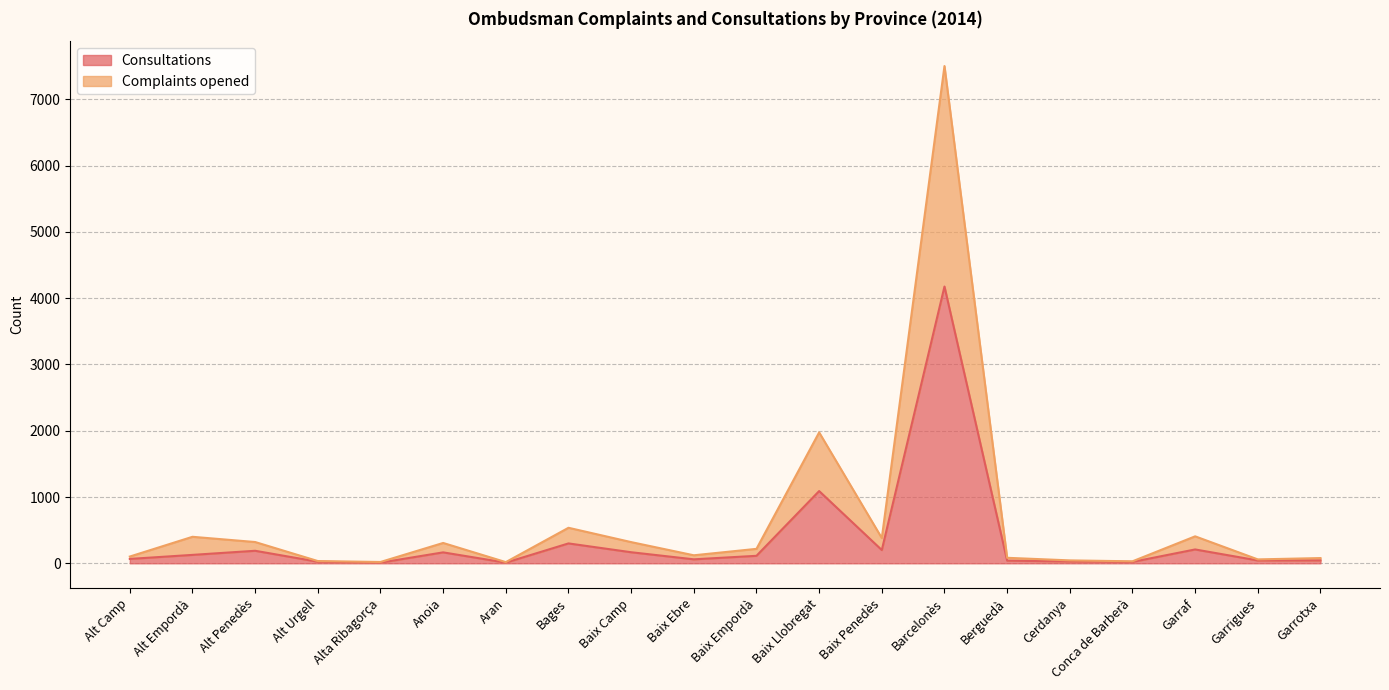

What is the difference between the second highest and second lowest values in the Complaints opened series?

1955